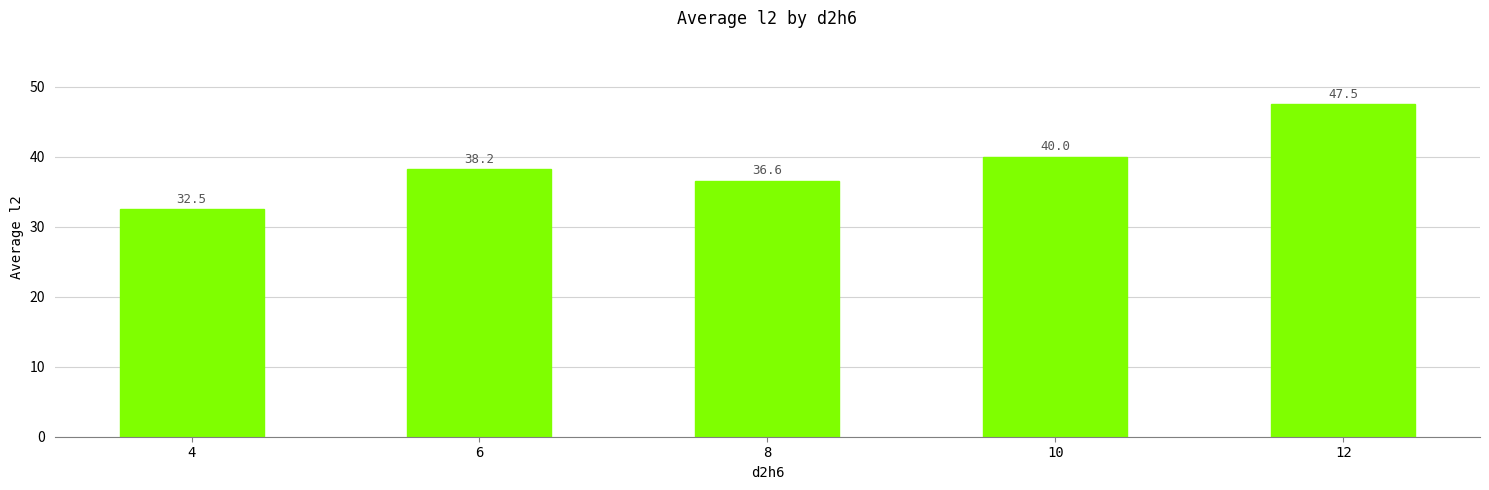

How many data points does each series have?

5